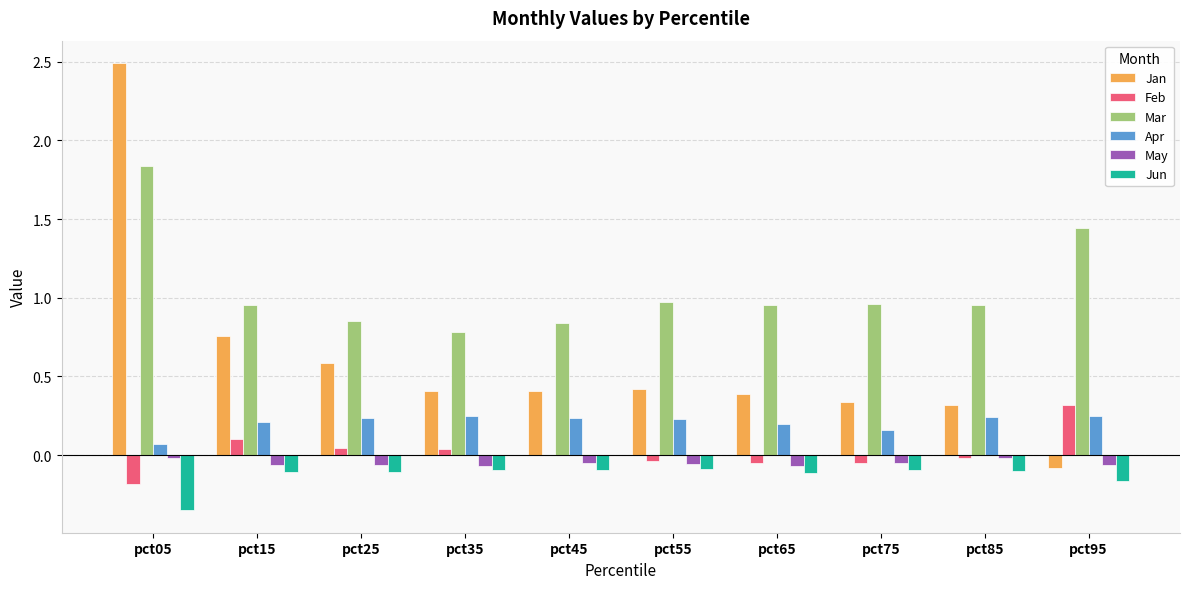

True or false: Jan has a value of 1.3 at pct15.

False